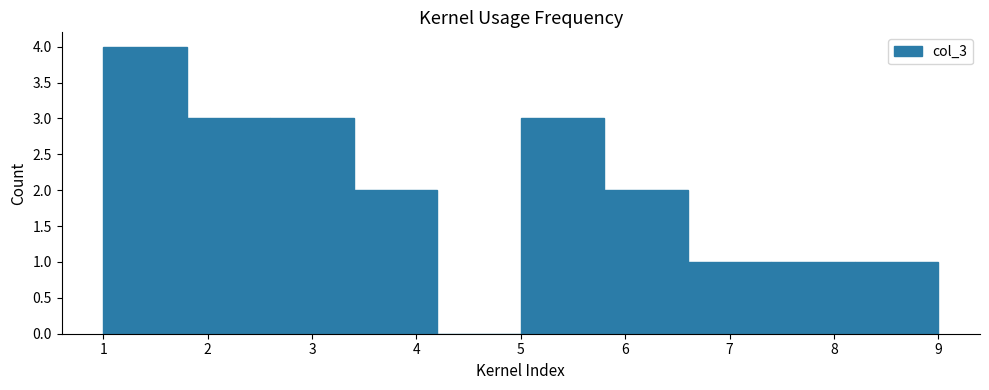

Reading left to right, transcribe this chart: for each bar, give the range it covers on the x-axis and its height. The values are not printed on the chart, so give them approximately, as read against the axis.

1.0 to 1.8: 4
1.8 to 2.6: 3
2.6 to 3.4: 3
3.4 to 4.2: 2
4.2 to 5.0: 0
5.0 to 5.8: 3
5.8 to 6.6: 2
6.6 to 7.4: 1
7.4 to 8.2: 1
8.2 to 9.0: 1